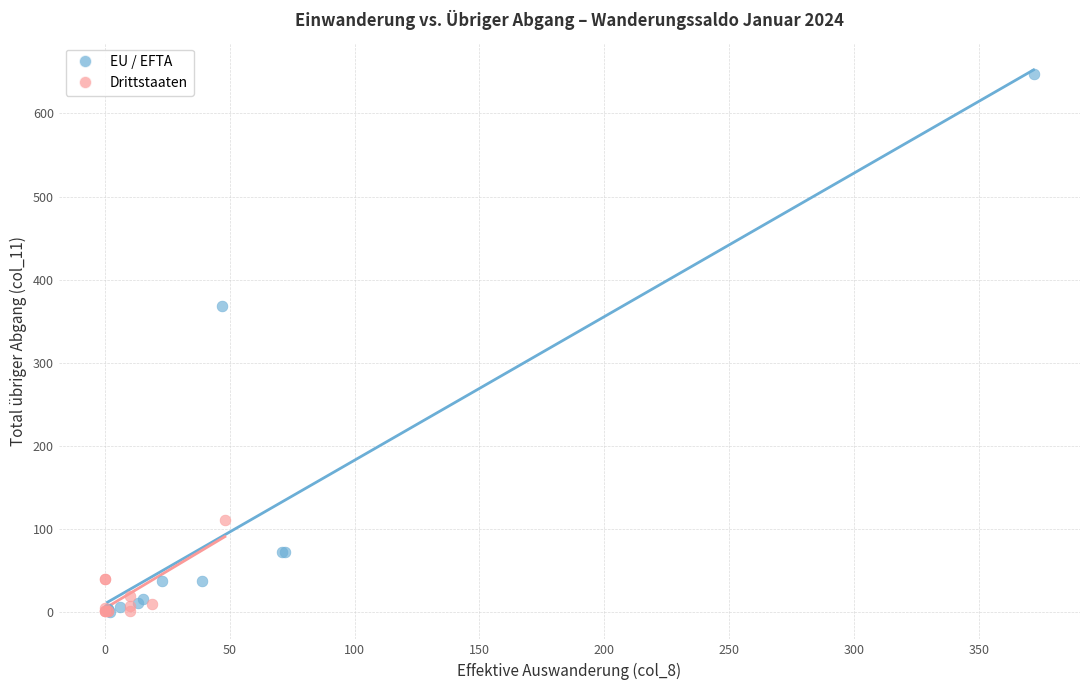

Which series reaches the maximum Y coordinate?

EU / EFTA